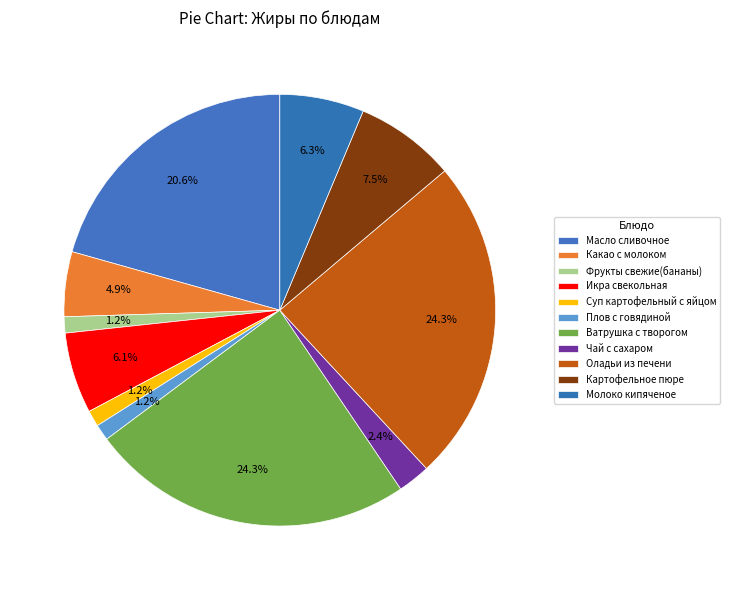

How many slices are in this pie chart?

11